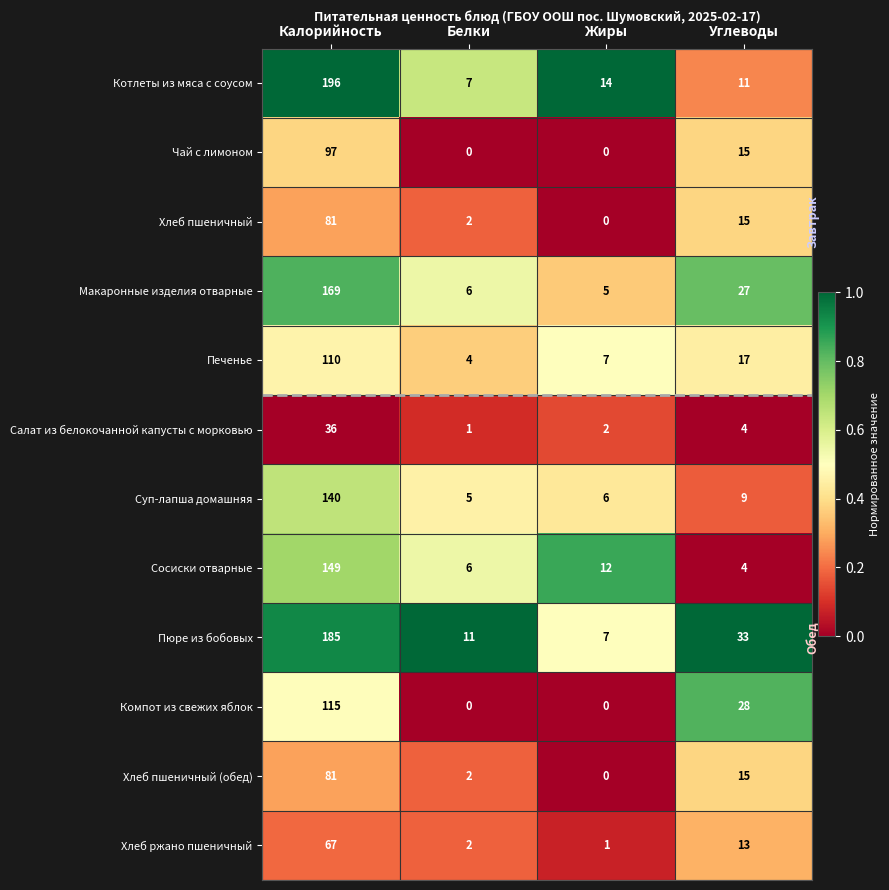

What is the total value across all series at Калорийность?

1426